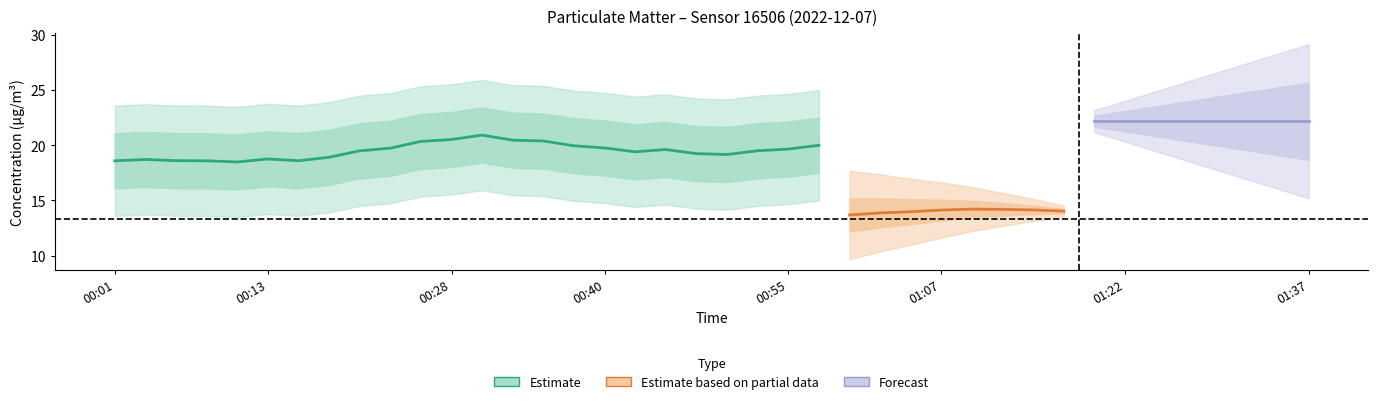

True or false: P1 and P2 cross at least once.

False